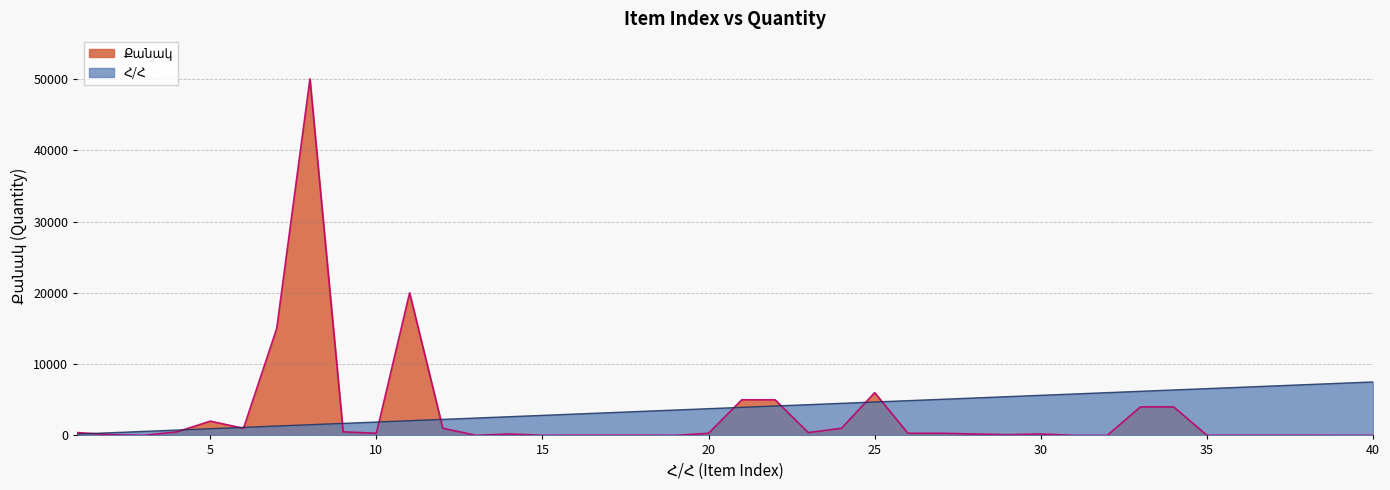

What is the difference between the Քանակ values at 22 and 16?

4970.0